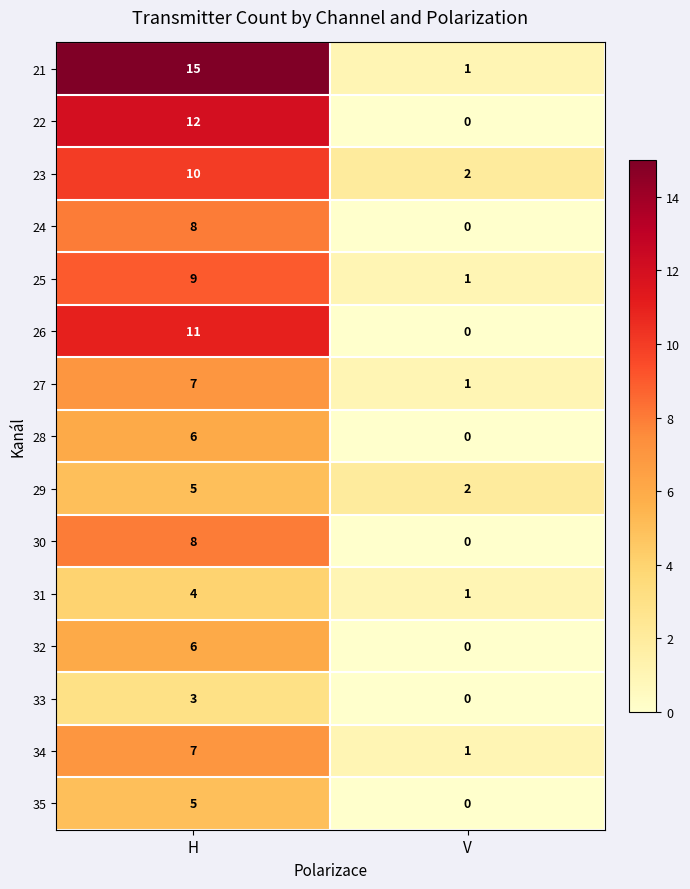

What is the total value across all series at V?

9